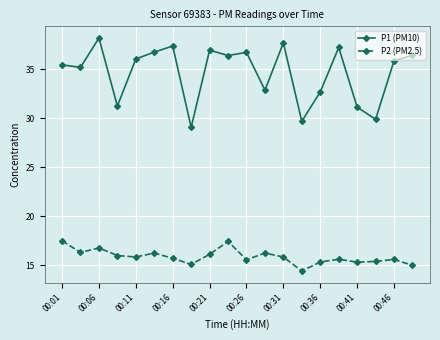

True or false: P2 (PM2.5) and P1 (PM10) intersect in this chart.

False